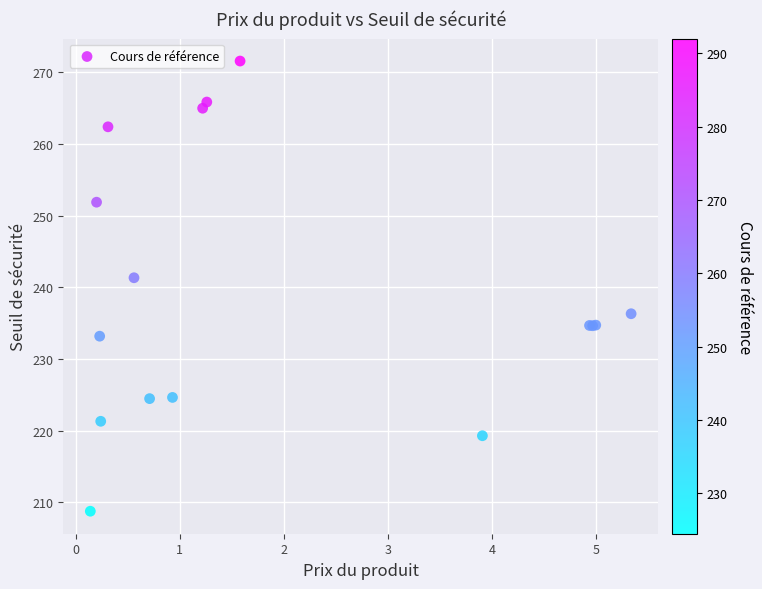

What Y value in the scatter plot is closest to 240?

241.3